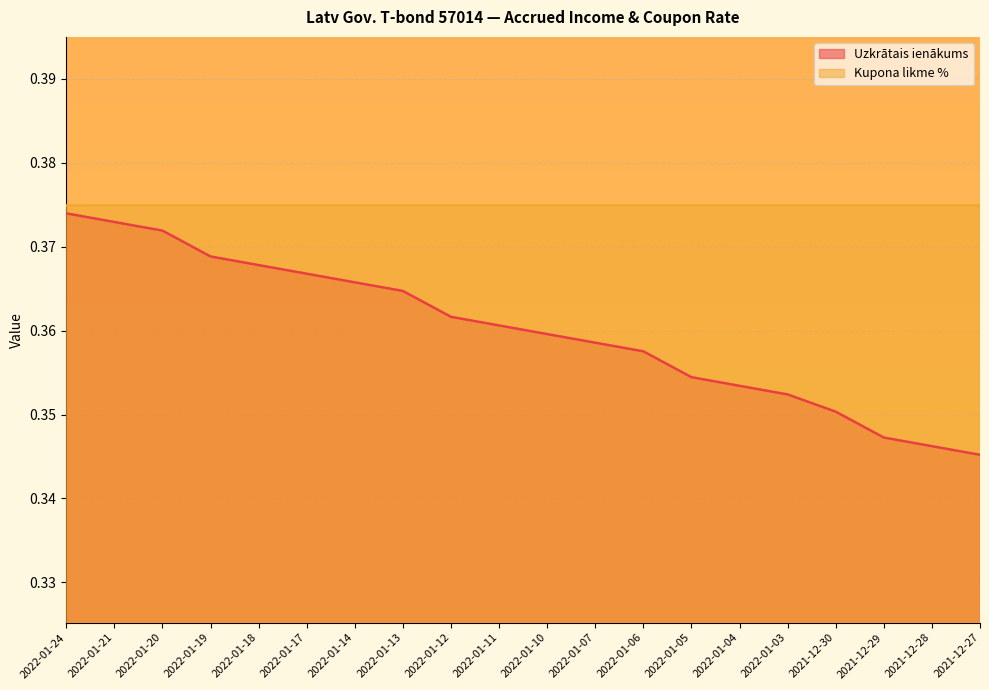

What is the label of the 7th point from the right?

2022-01-05